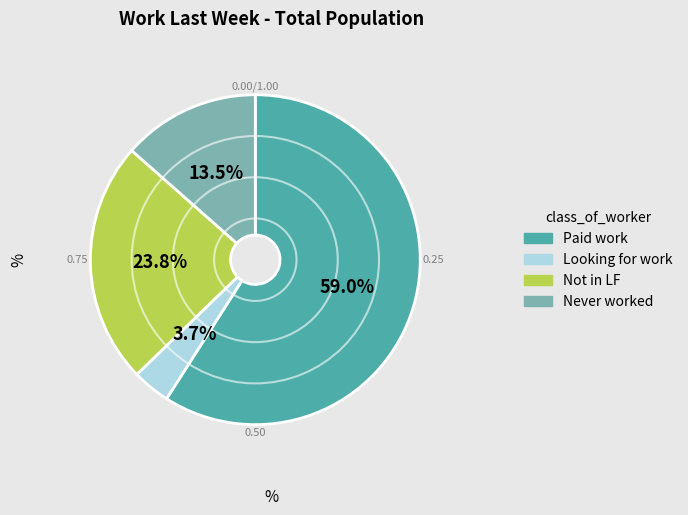

Which has a higher value, Never worked or Looking for work?

Never worked